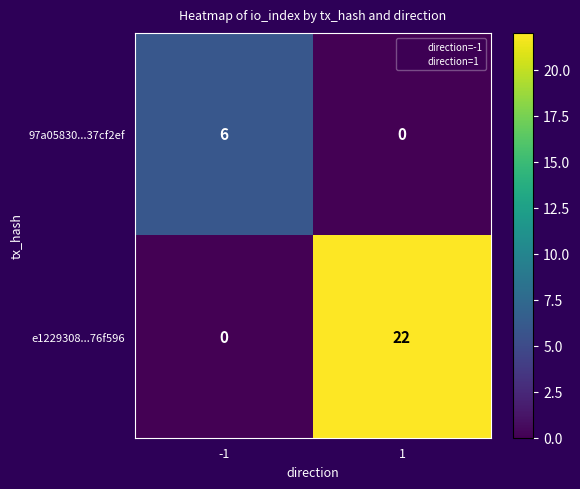

Which series has the largest total across all categories?

e1229308...76f596